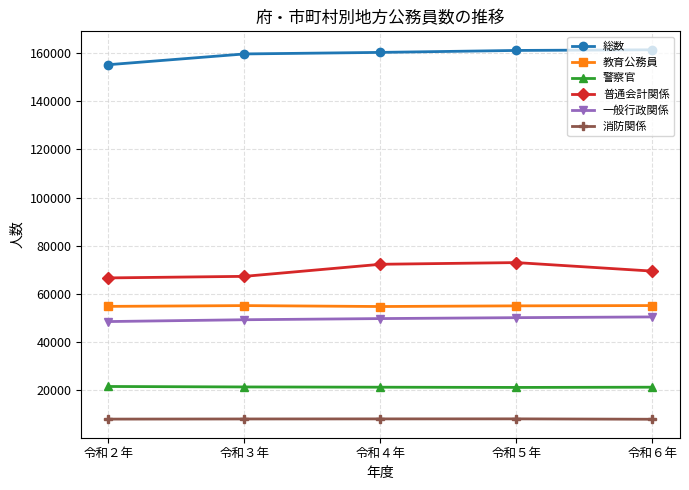

Does the chart have visible grid lines?

Yes